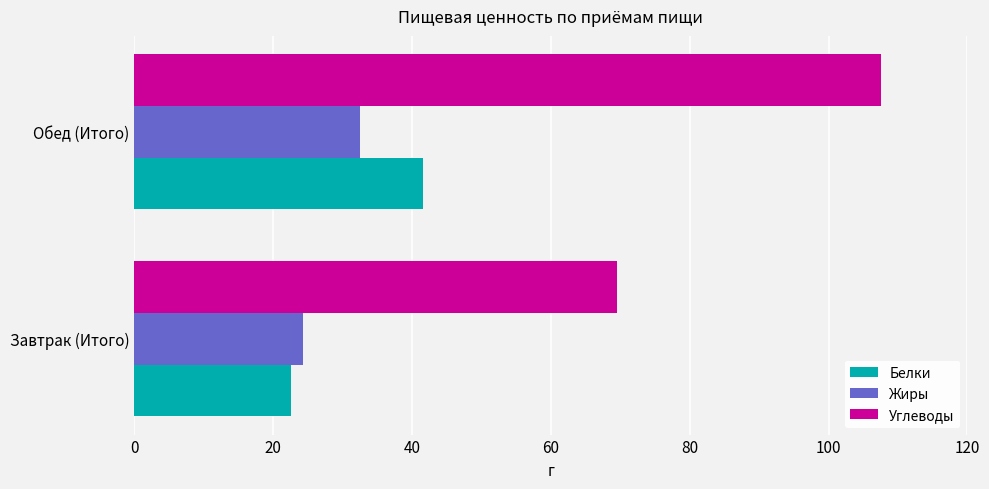

What are all the series names shown in the legend?

Белки, Жиры, Углеводы